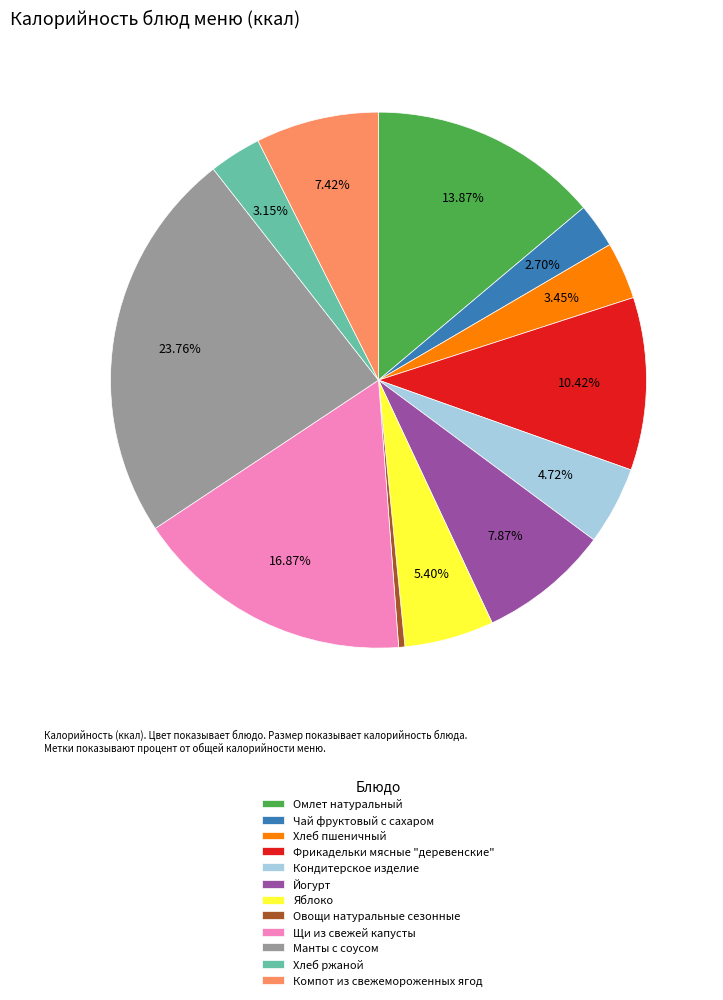

Count the number of slices in the pie.

12